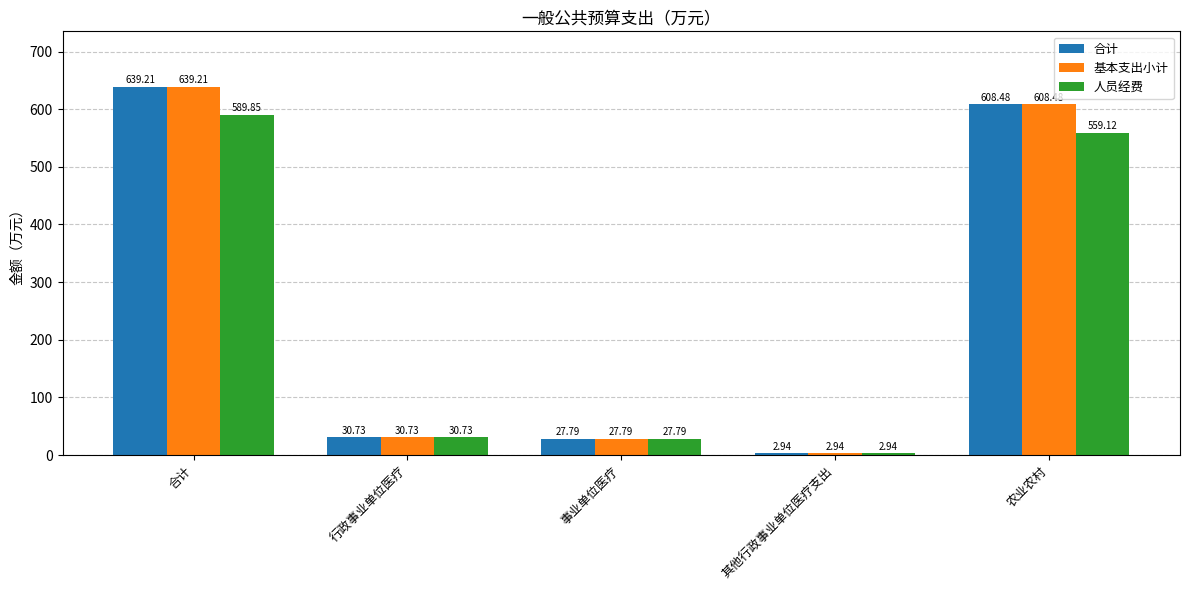

What is the average value of the 人员经费 series?

242.1